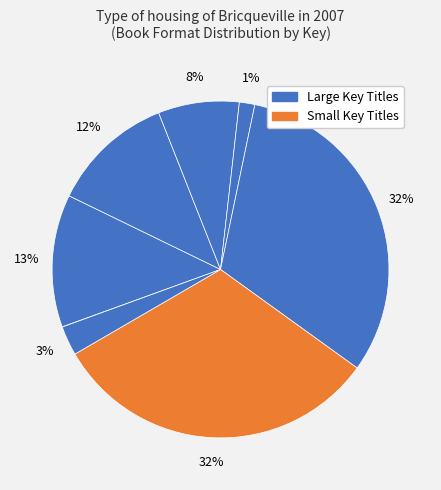

Is there a majority slice in this chart?

No